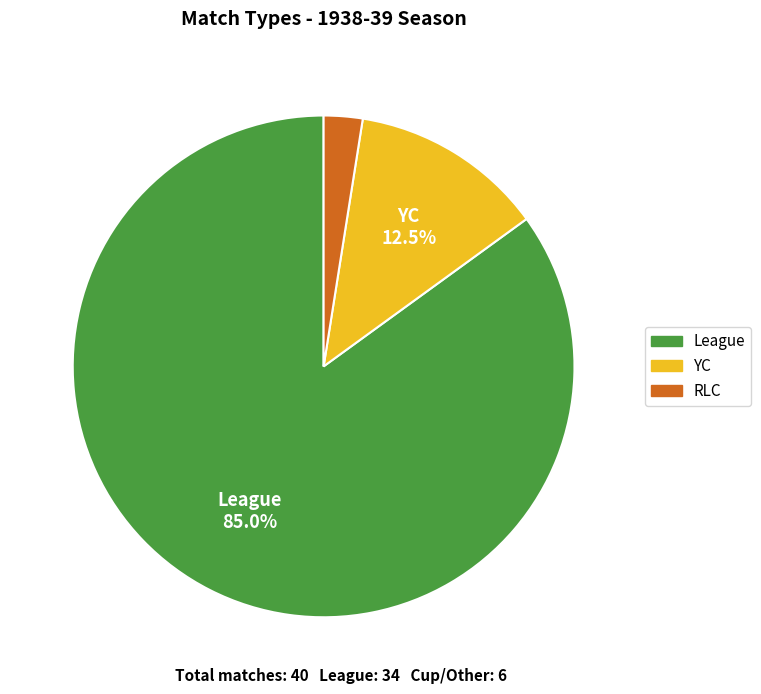

The League slice represents 85% of the pie. True or false?

True